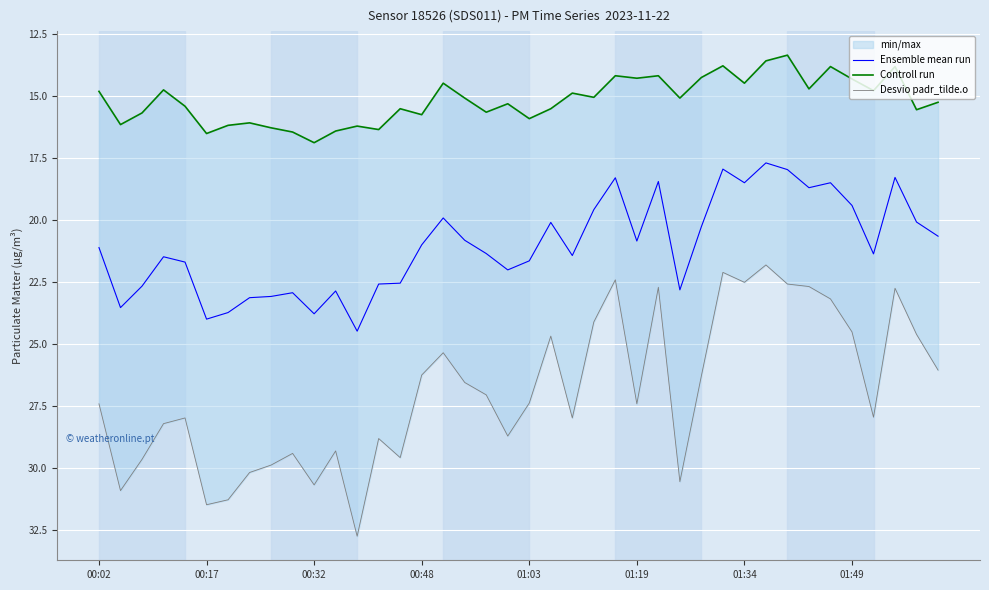

List the series in order of their overall mean, lowest first.

Controll run, Ensemble mean run, Desvio padr_tilde.o